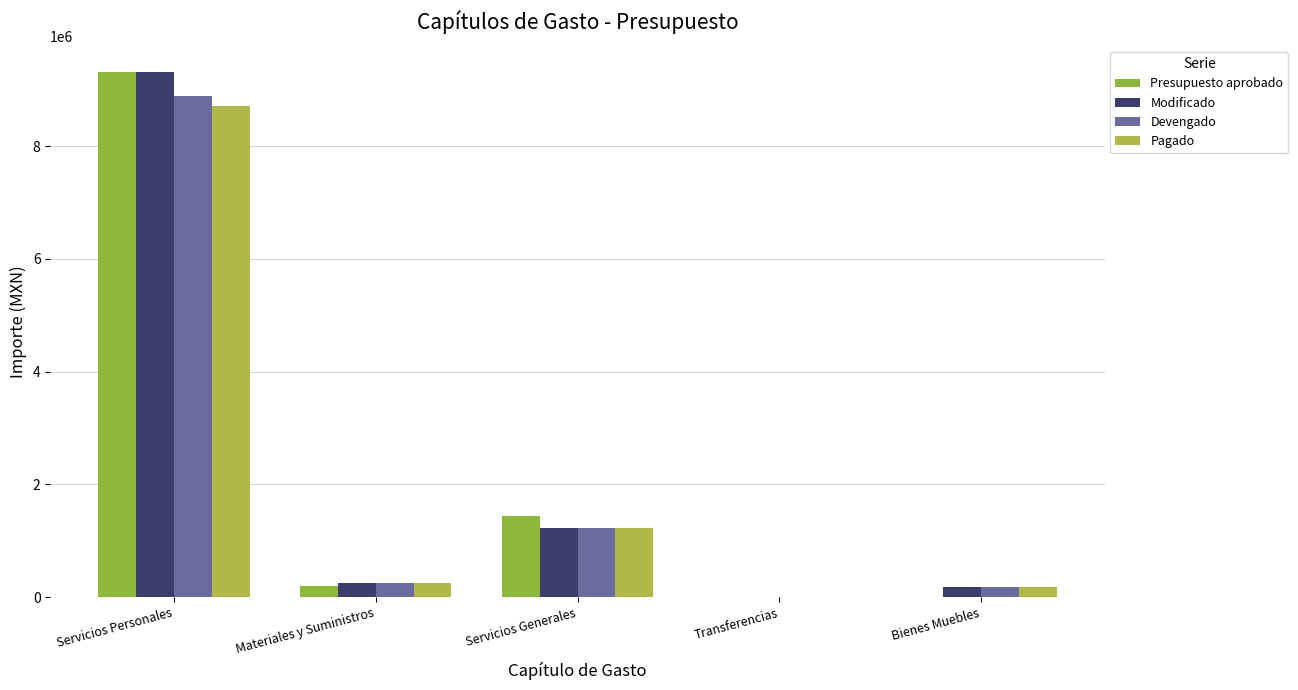

How many values in the Pagado series exceed 241583?

3